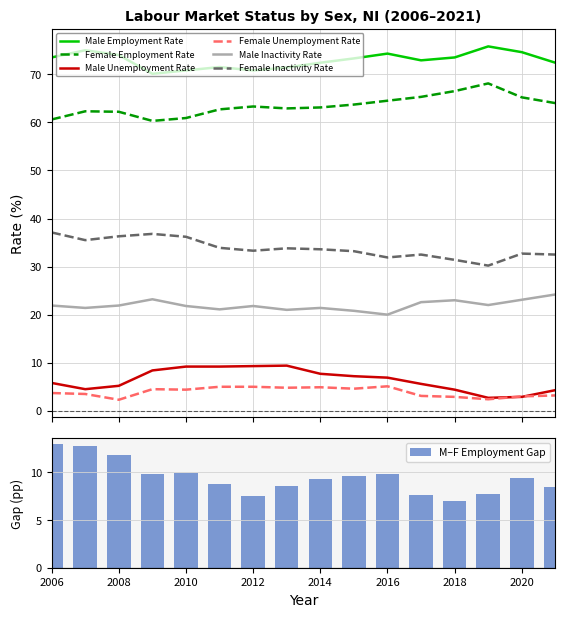

What is the maximum value for Female Inactivity Rate?

37.1